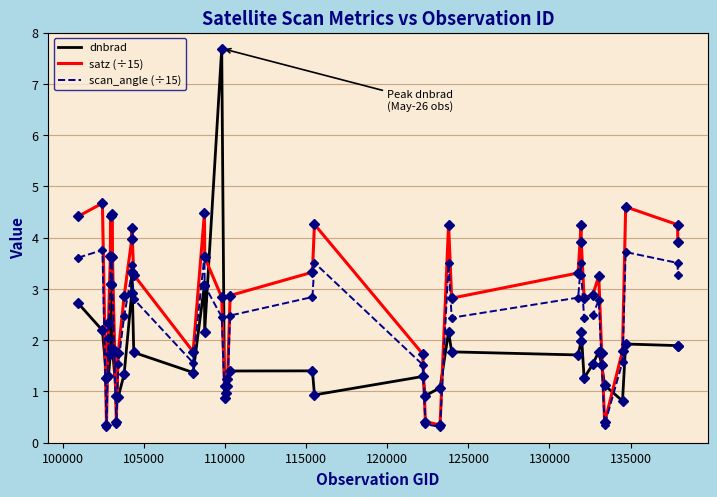

What is the lowest value of the scan_angle (÷15) series?

0.3